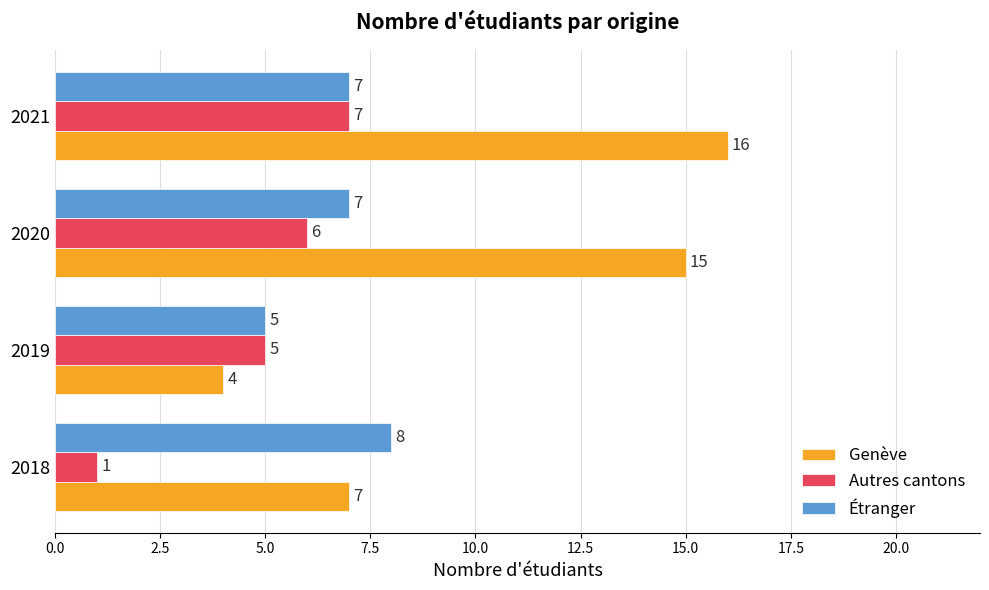

What is the difference between the maximum and minimum values in the Genève series?

12